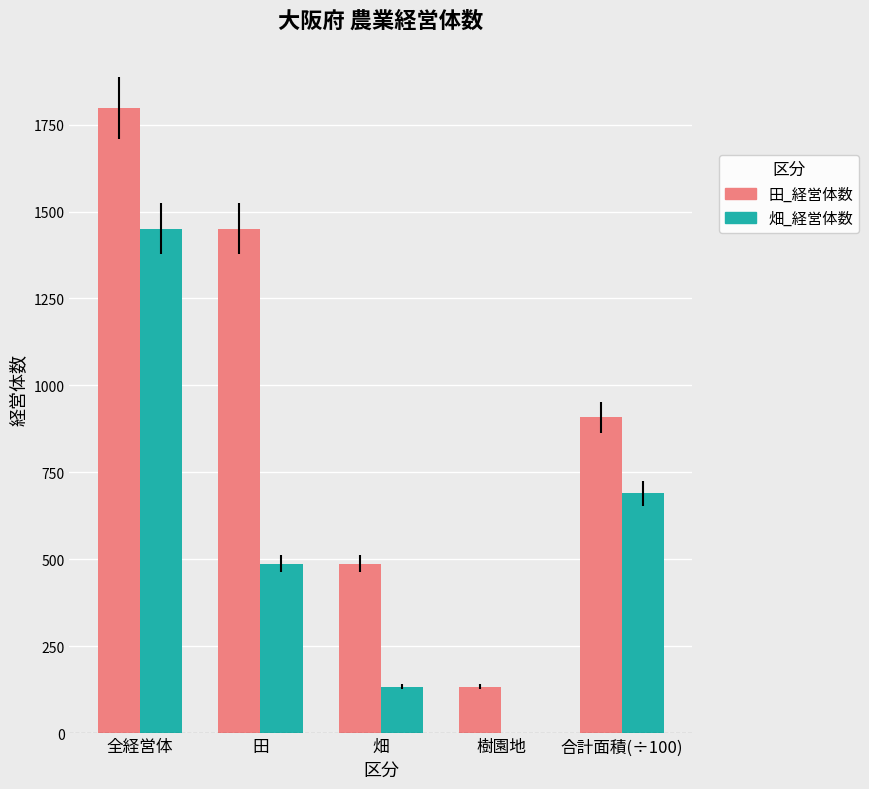

The value of 田_経営体数 at 田 is 426. True or false?

False